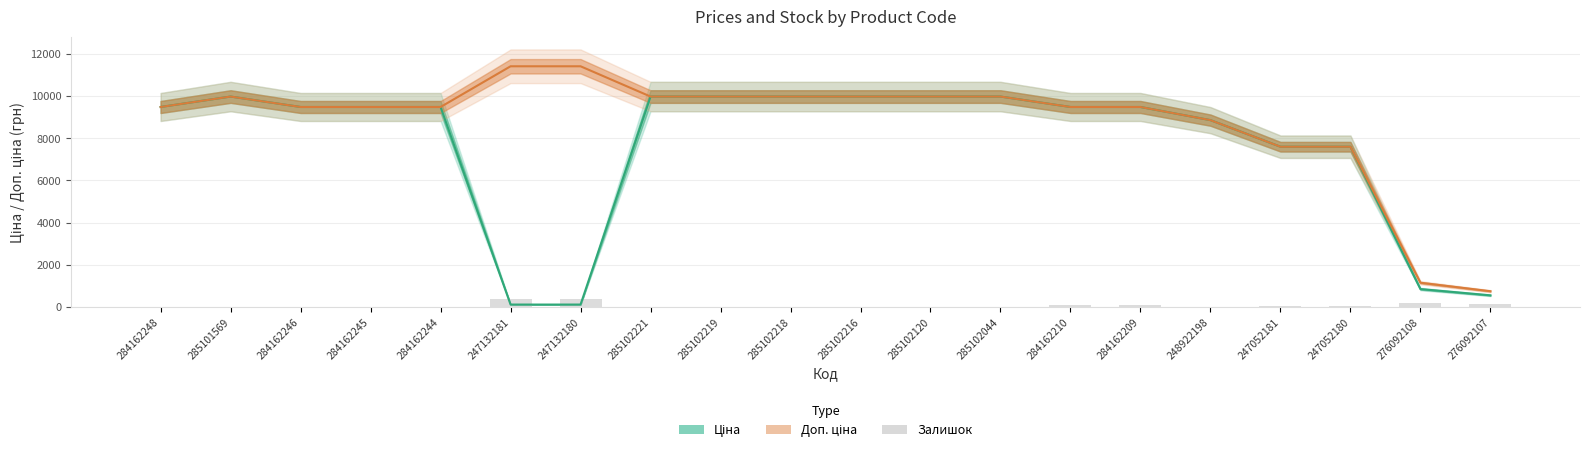

Which series changed the most between 284162248 and 247052180?

Ціна